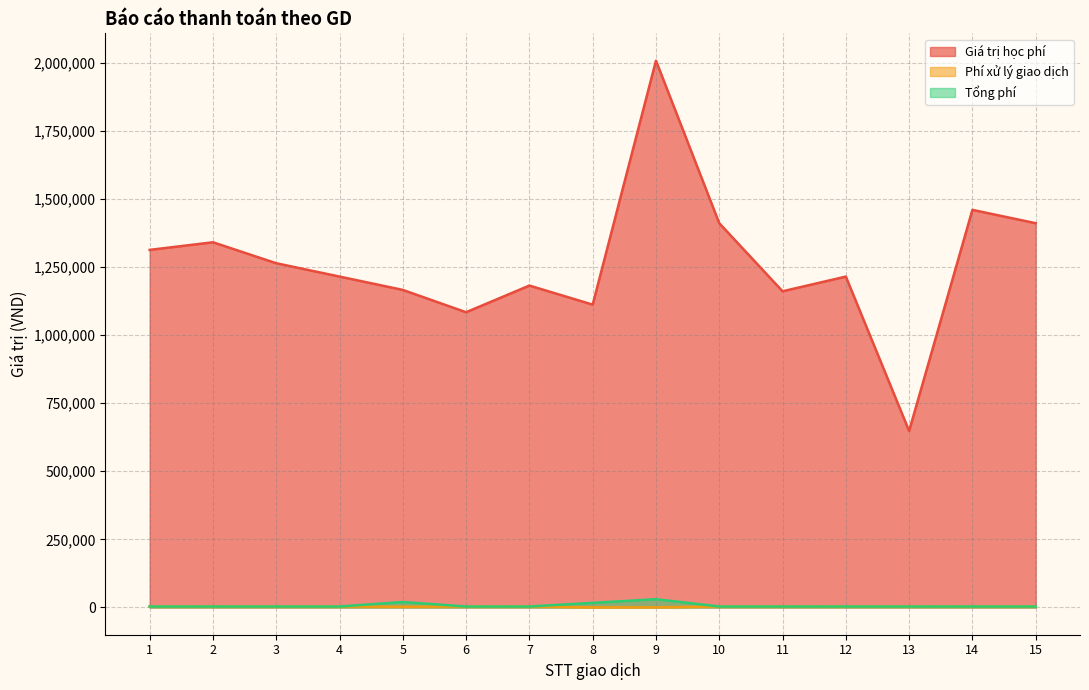

True or false: Giá trị học phí and Tổng phí cross at least once.

False